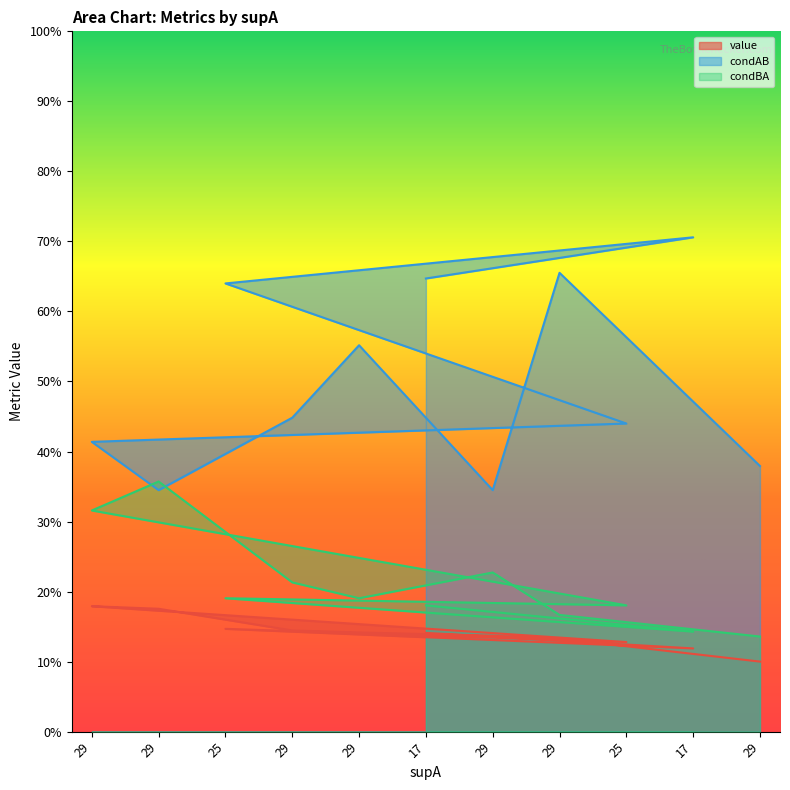

How many lines are shown in the chart?

3